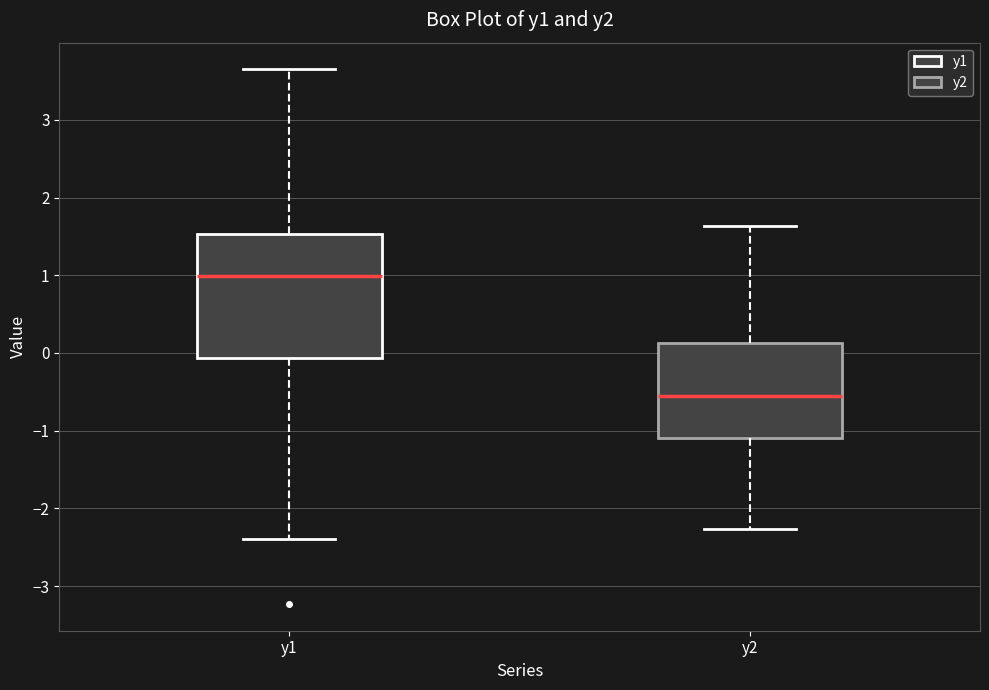

Which box has the lowest median line?

y2